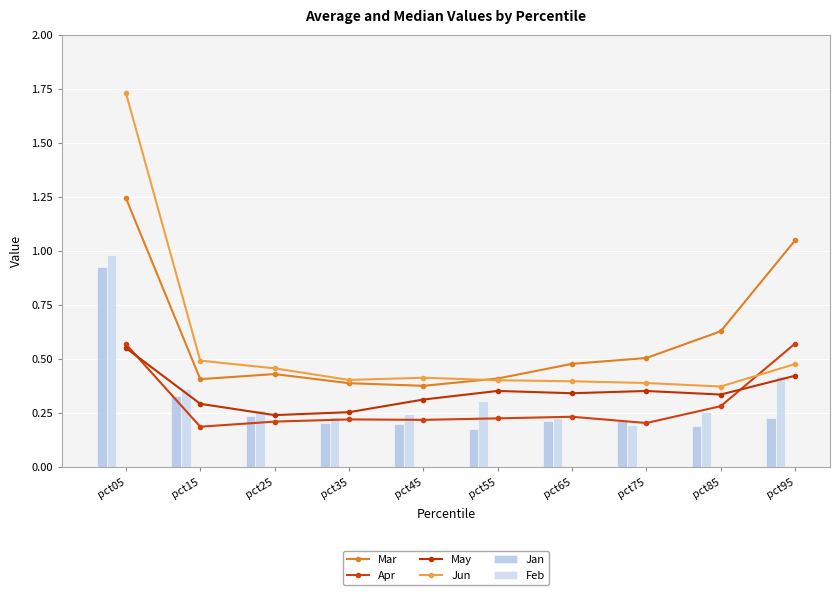

Reading left to right, extract all data points from this chart.

Mar: 1.2	0.4	0.4	0.4	0.4	0.4	0.5	0.5	0.6	1.0
Apr: 0.6	0.2	0.2	0.2	0.2	0.2	0.2	0.2	0.3	0.6
May: 0.6	0.3	0.2	0.3	0.3	0.4	0.3	0.4	0.3	0.4
Jun: 1.7	0.5	0.5	0.4	0.4	0.4	0.4	0.4	0.4	0.5
Jan: 0.9	0.3	0.2	0.2	0.2	0.2	0.2	0.2	0.2	0.2
Feb: 1.0	0.4	0.3	0.2	0.2	0.3	0.2	0.2	0.3	0.4